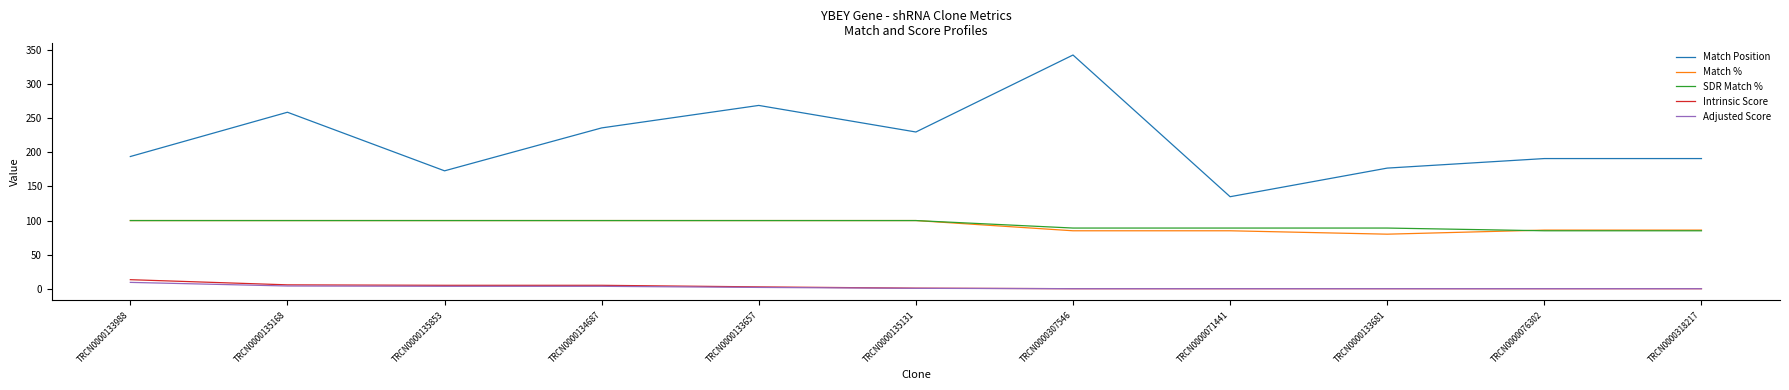

What is the total value across all series at TRCN0000133988?

416.4